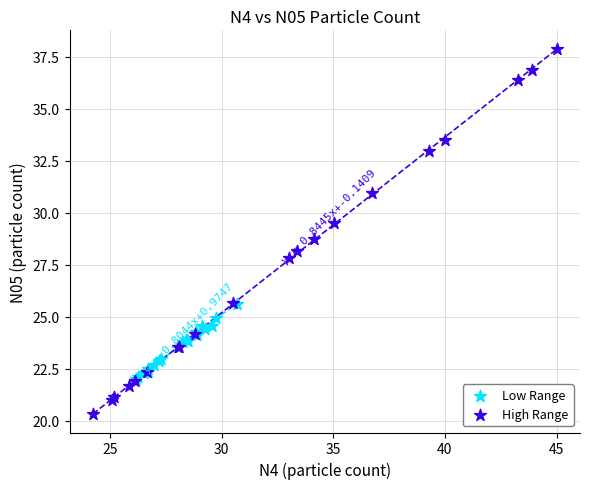

Which series has the largest Y range (max minus min)?

High Range